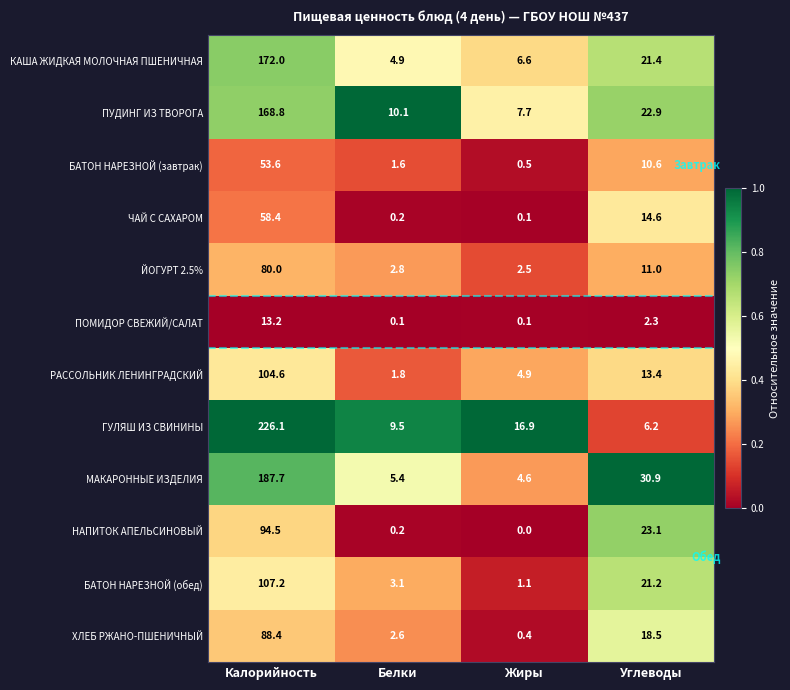

What is the difference between the ЙОГУРТ 2.5% values at Белки and Углеводы?

8.2